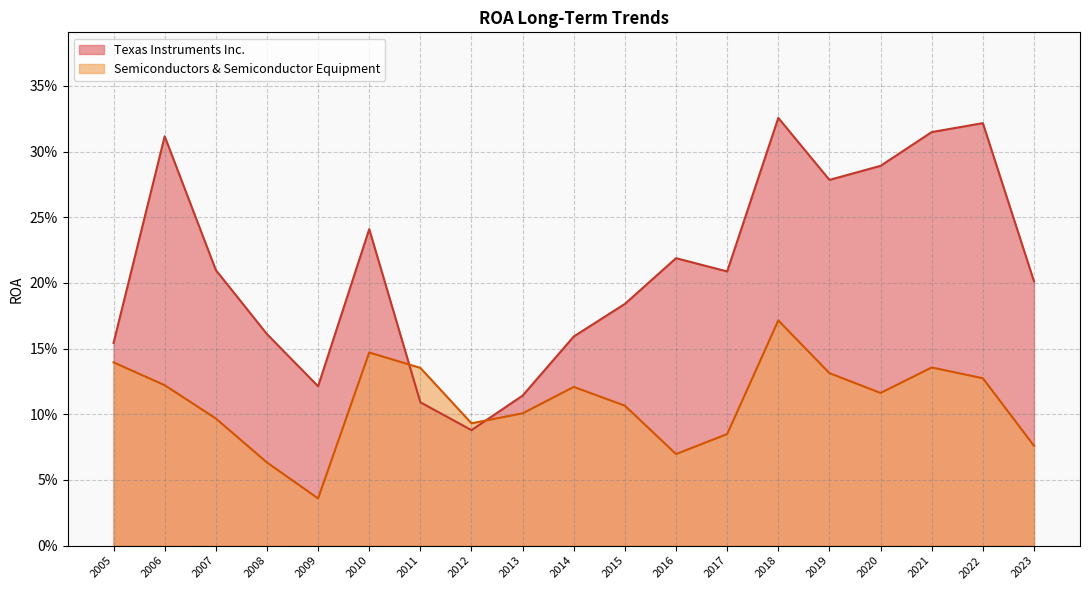

Count the number of categories in the chart.

19